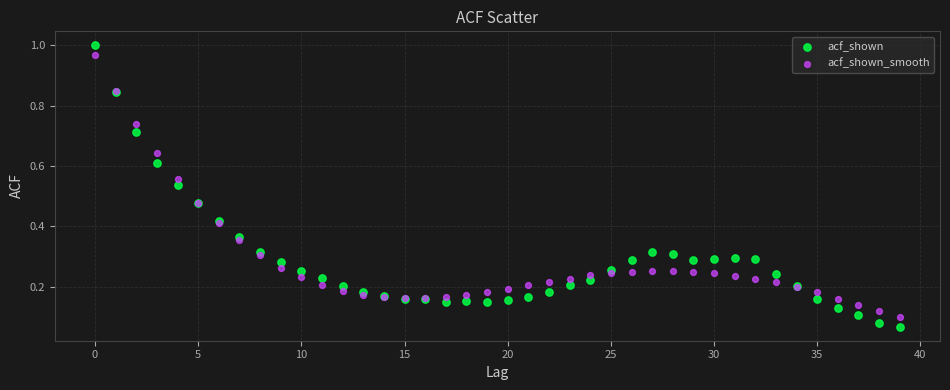

Which series has the widest spread of Y values?

acf_shown